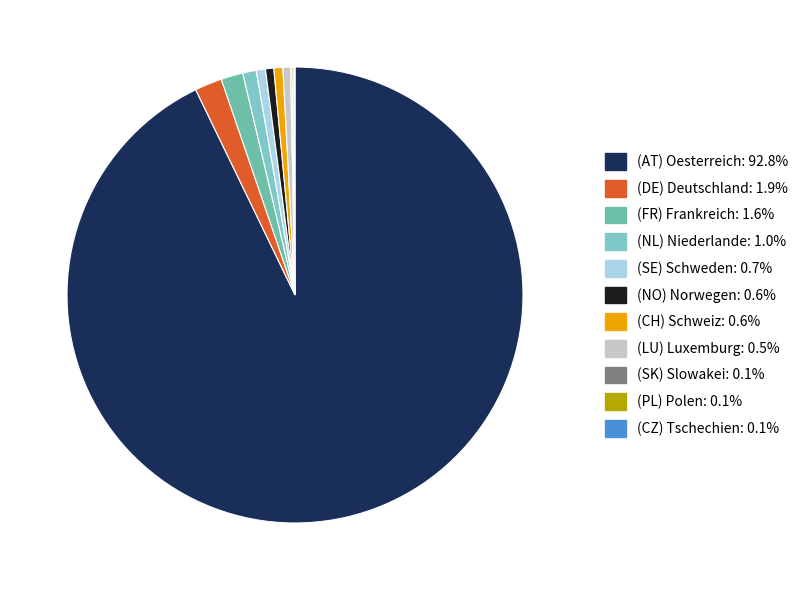

Does (AT) Oesterreich represent more than half of the total?

Yes